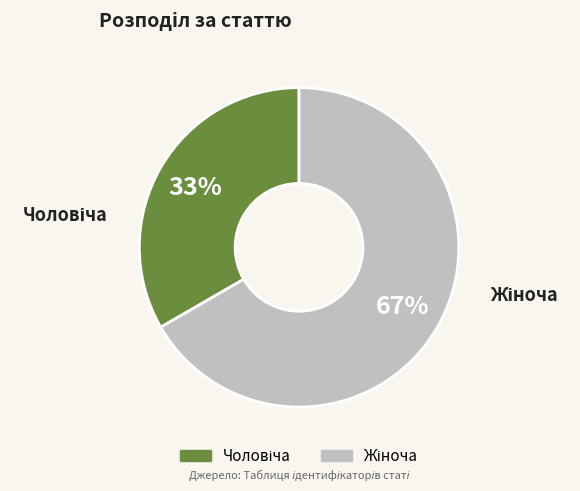

Is there a majority slice in this chart?

Yes